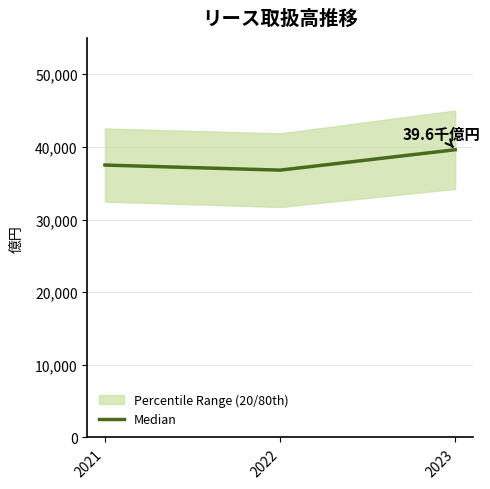

Reading left to right, extract all data points from this chart.

37502	36804	39613